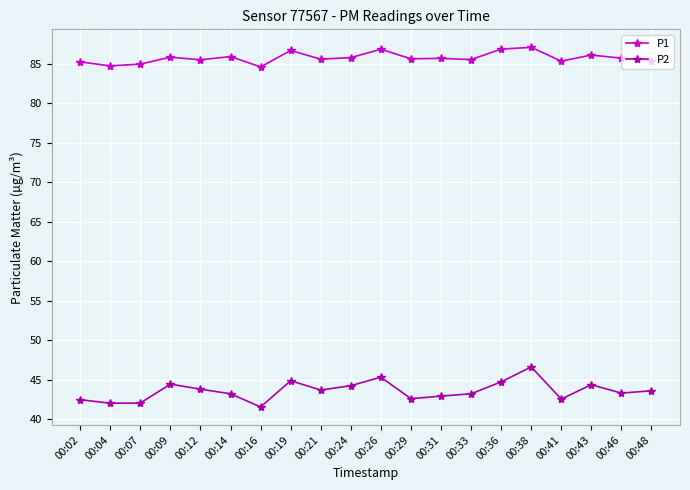

True or false: P1 has a value of 147.5 at 00:21.

False